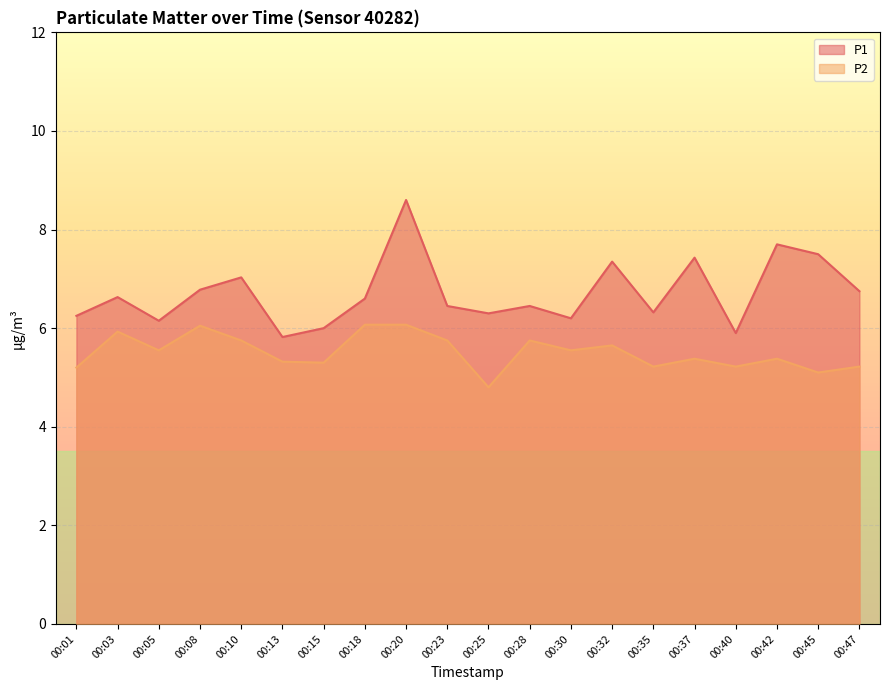

What is the value of the P1 point at the 5th from the left?

7.0